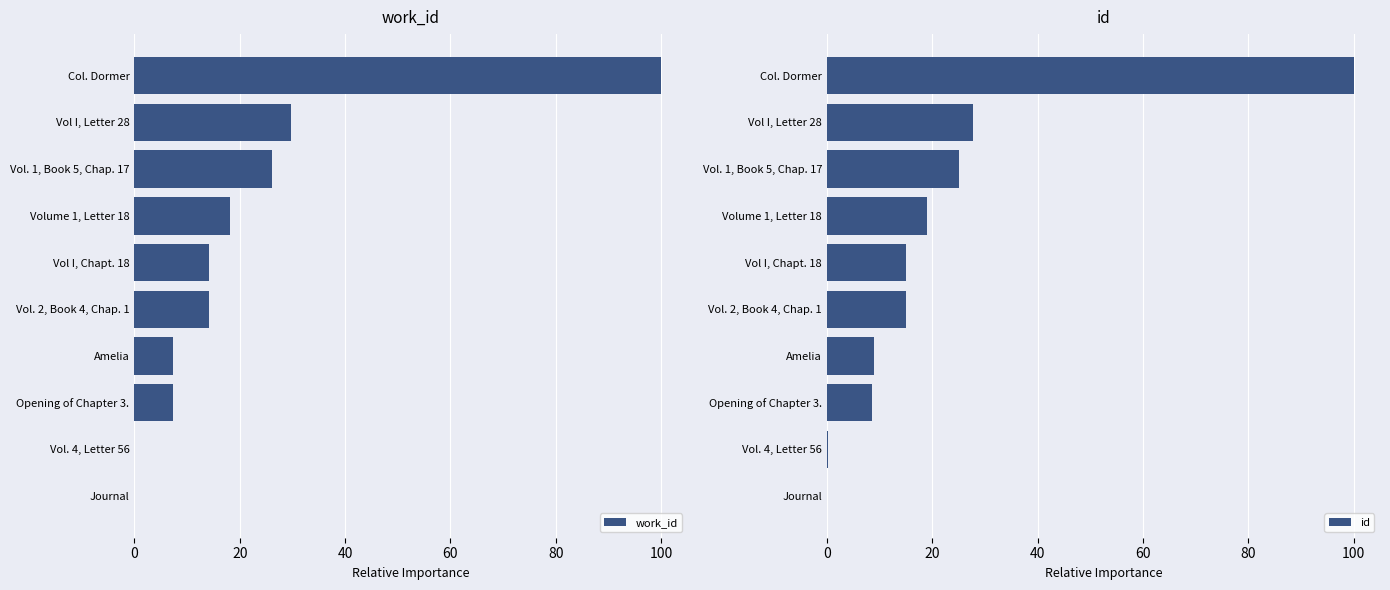

At which label is work_id closest to 50?

Vol I, Letter 28